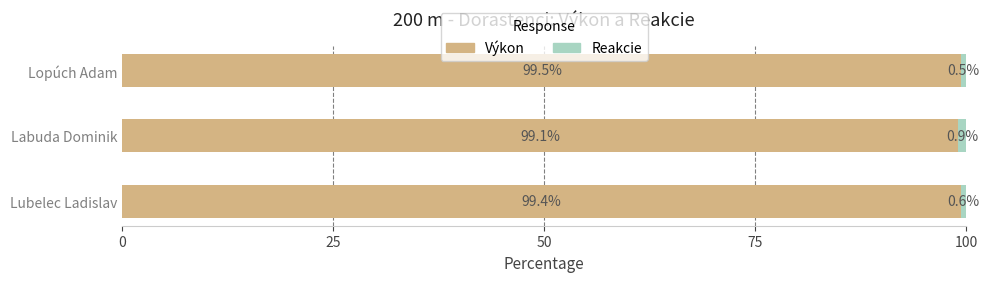

Is it true that Výkon equals 168.0 at Labuda Dominik?

False